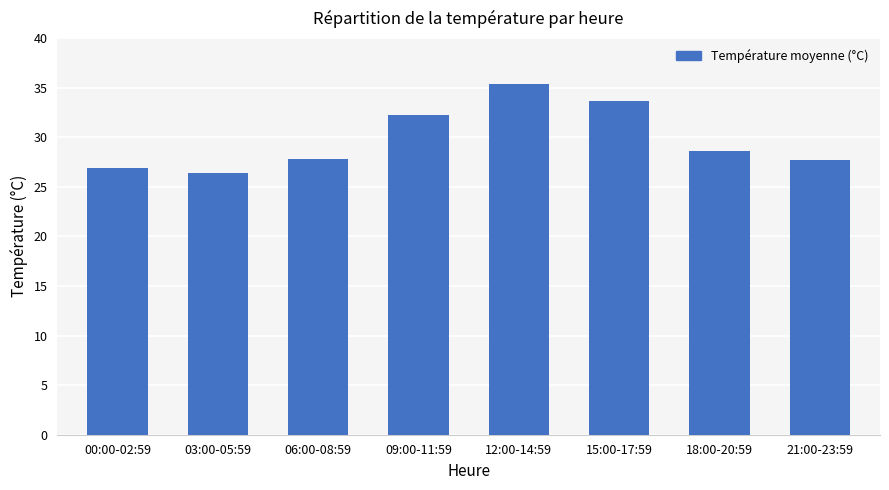

At which label does the data first exceed 28?

09:00-11:59